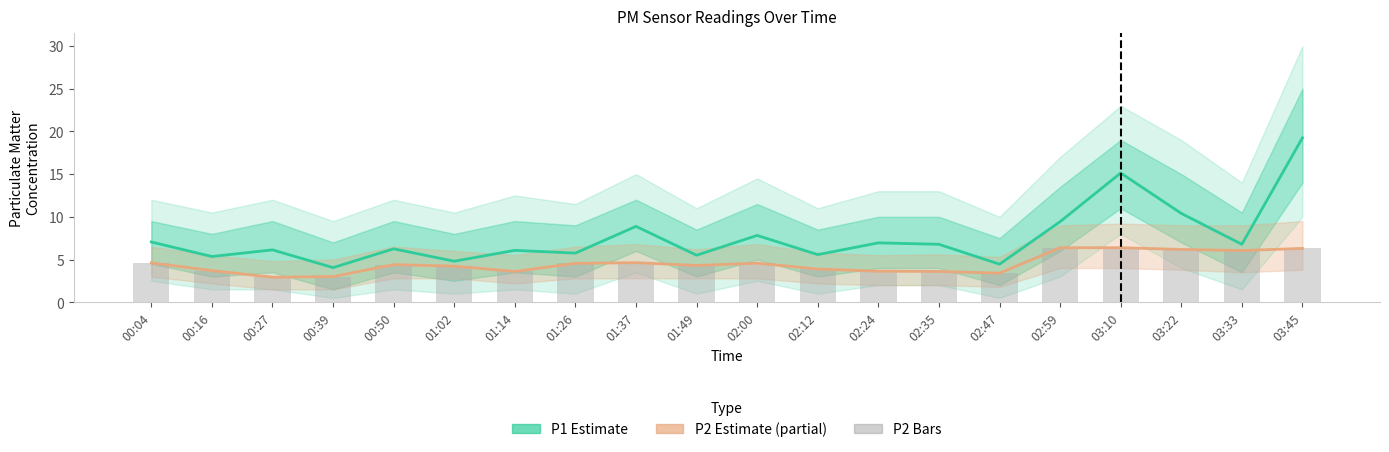

Which series changed the most between 01:37 and 02:59?

P2 (Estimate based on partial data)